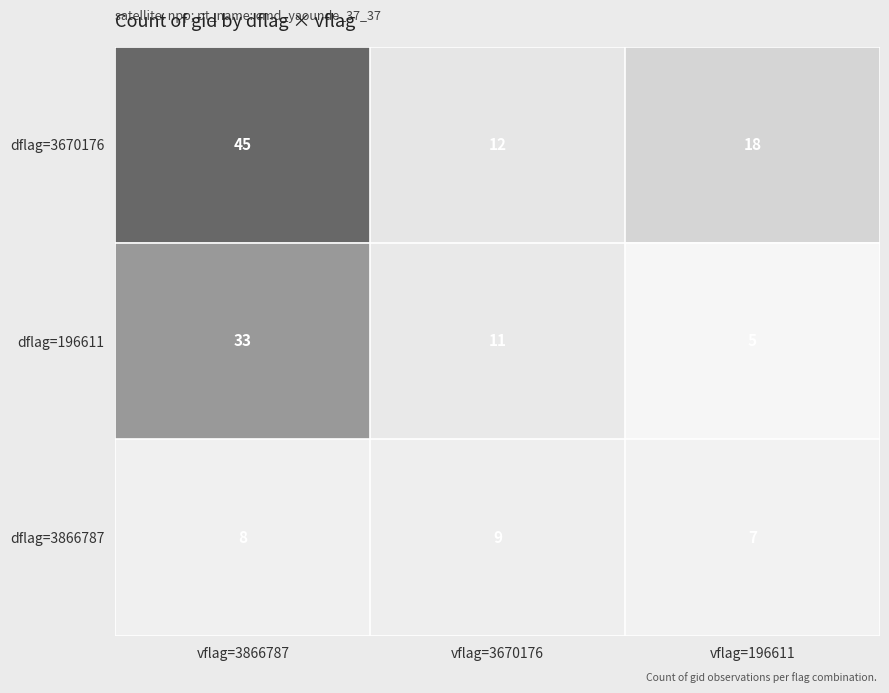

Rank the series by their maximum value, from highest to lowest.

dflag=3670176, dflag=196611, dflag=3866787